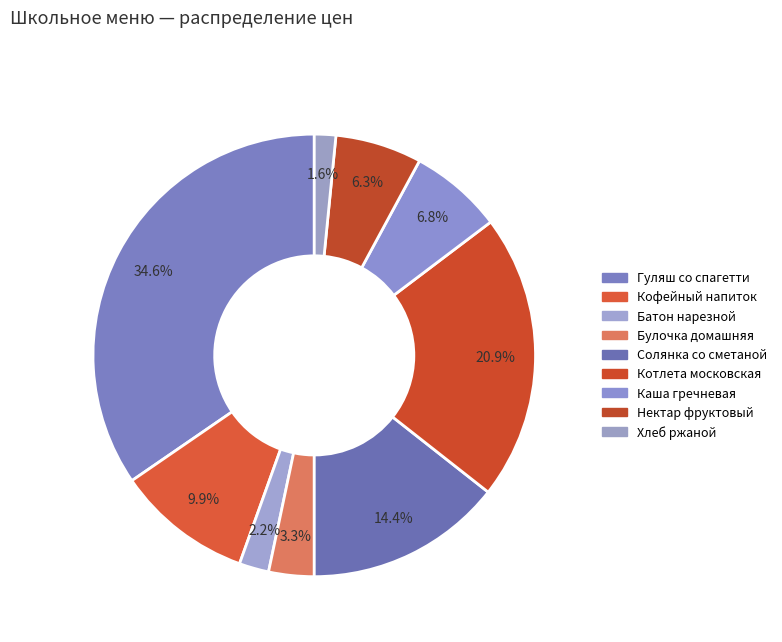

Which has a higher value, Котлета московская or Каша гречневая?

Котлета московская